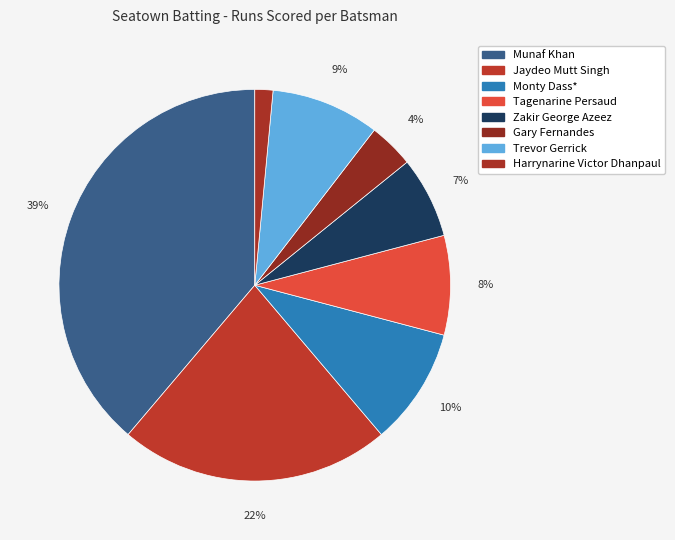

The Jaydeo Mutt Singh slice represents 37% of the pie. True or false?

False